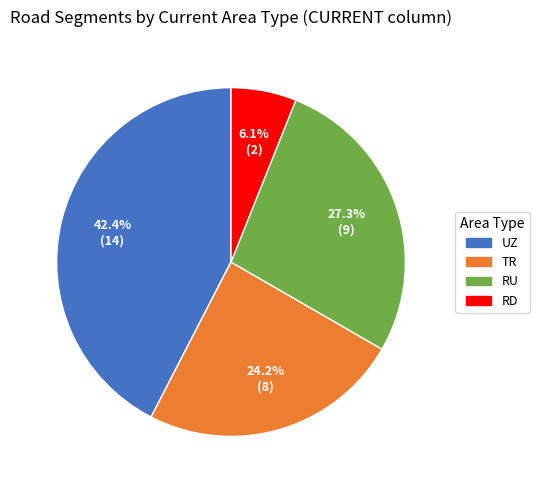

Which slice is the largest?

UZ